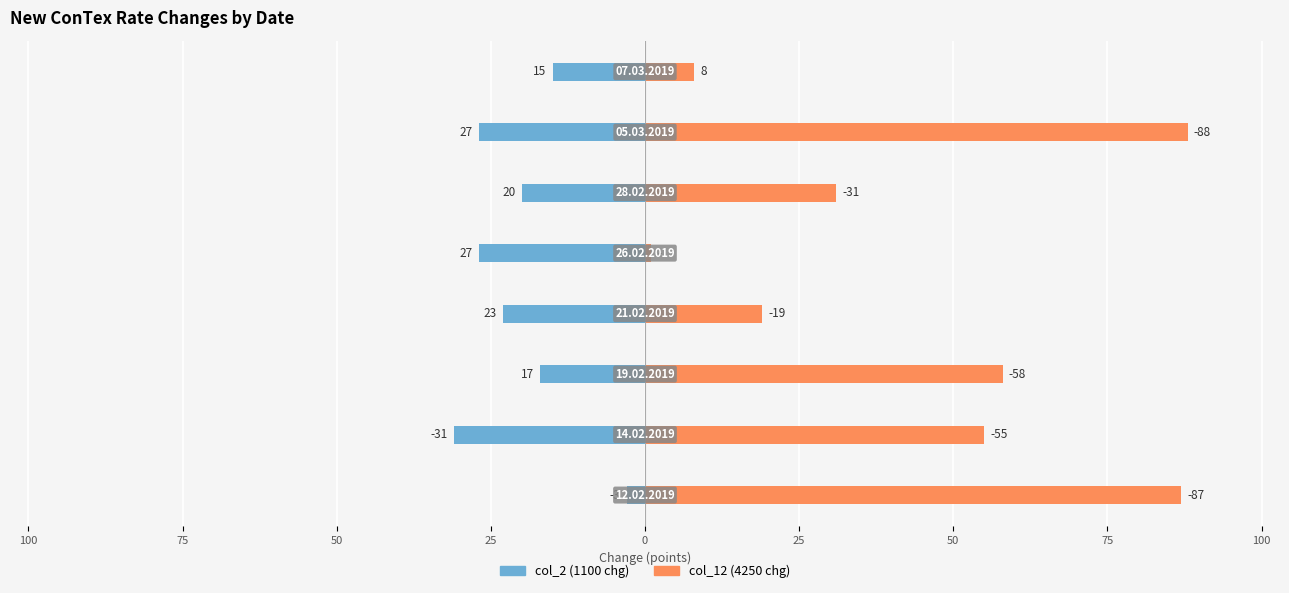

How many data points does each series have?

8